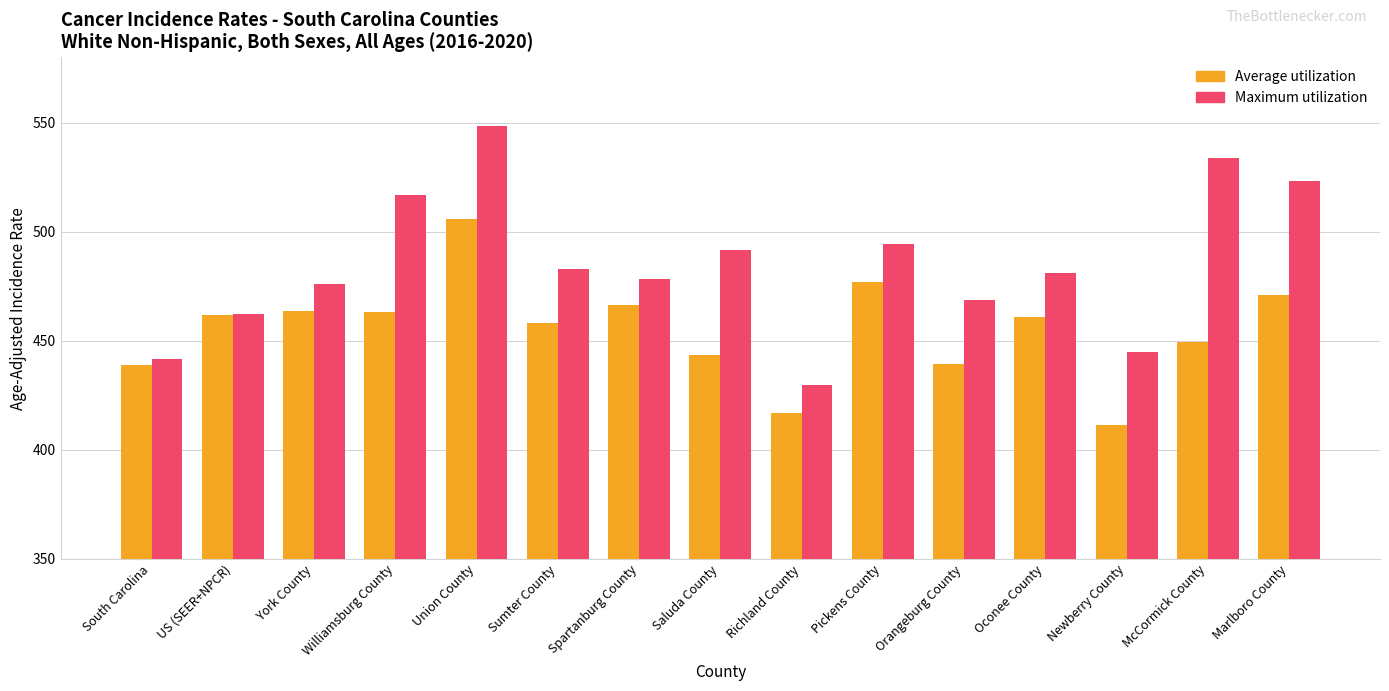

Between US (SEER+NPCR) and Oconee County, which series saw the biggest shift?

Maximum utilization